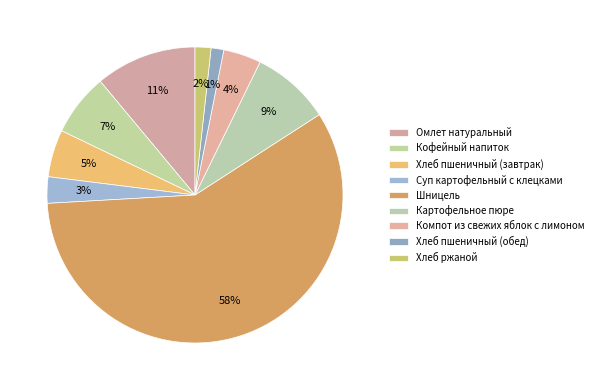

What percentage is the Омлет натуральный slice, to the nearest percent?

11%